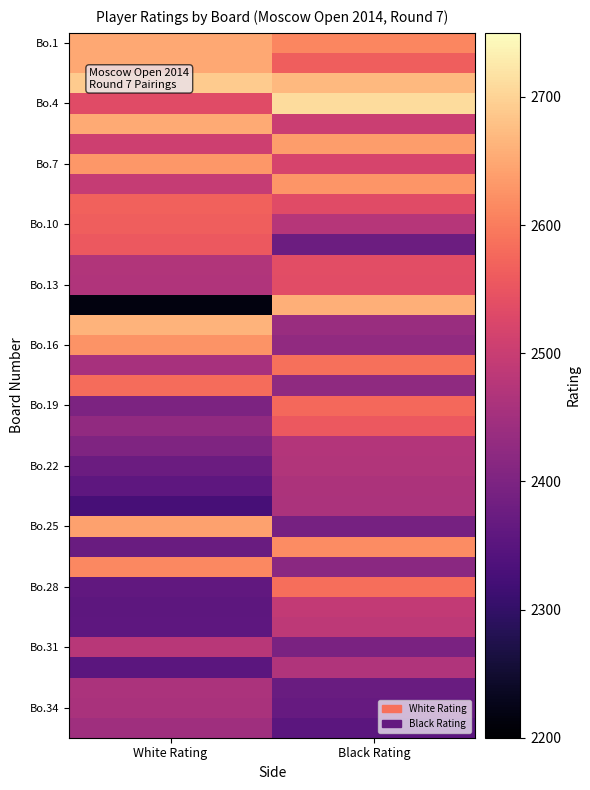

At which category is the sum across all series the highest?

Black Rating